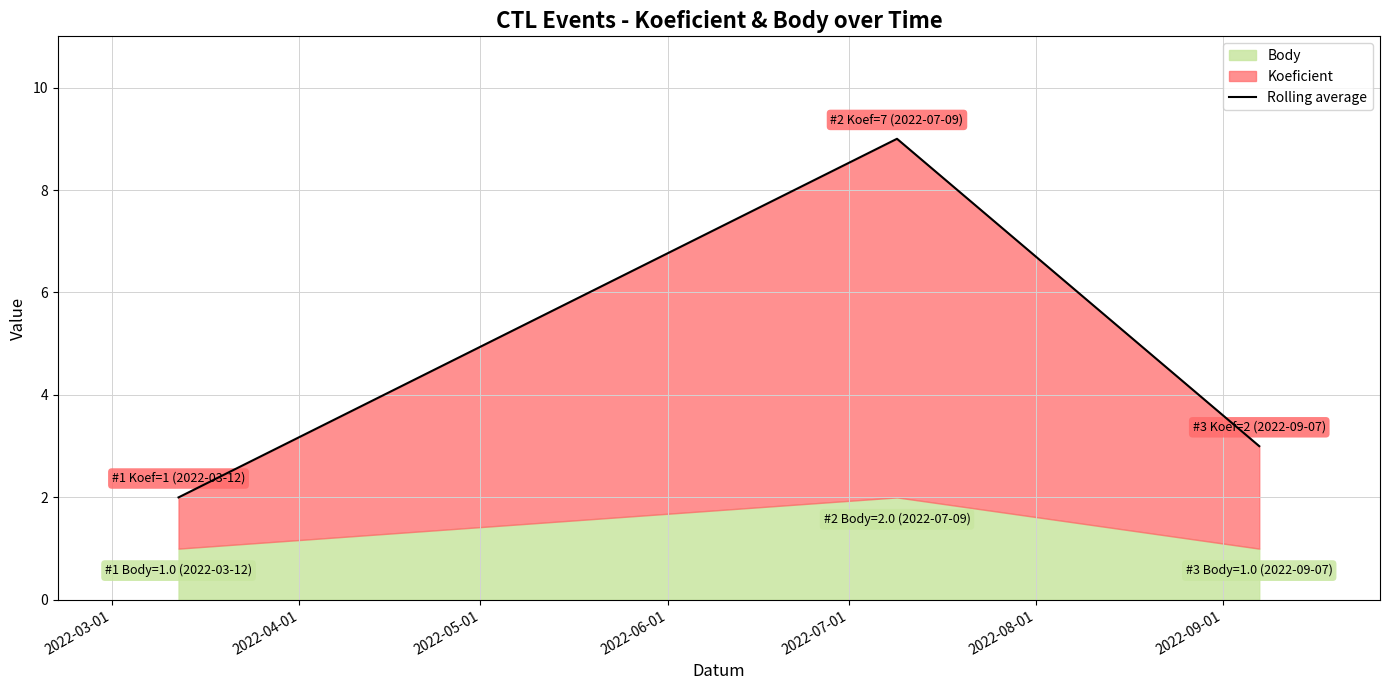

What is the sum of the values at 2022-03-01 and 2022-04-01?

11